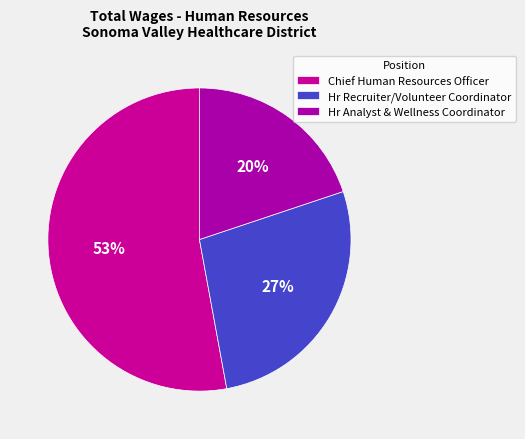

What is the smallest slice in the pie chart?

Hr Analyst & Wellness Coordinator